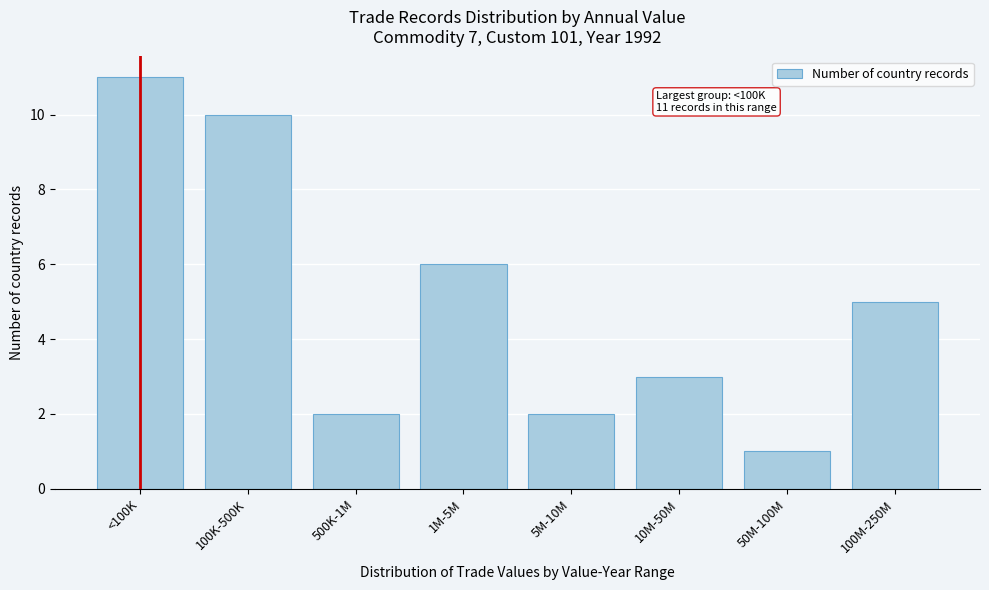

Reading right to left, extract all data points from this chart.

5	1	3	2	6	2	10	11